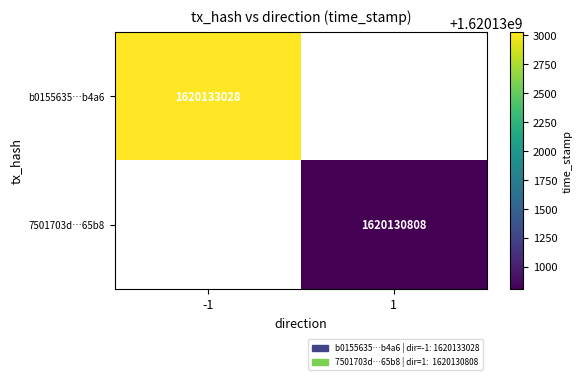

The 7501703d…65b8 series shows 749825629 at 1. True or false?

False